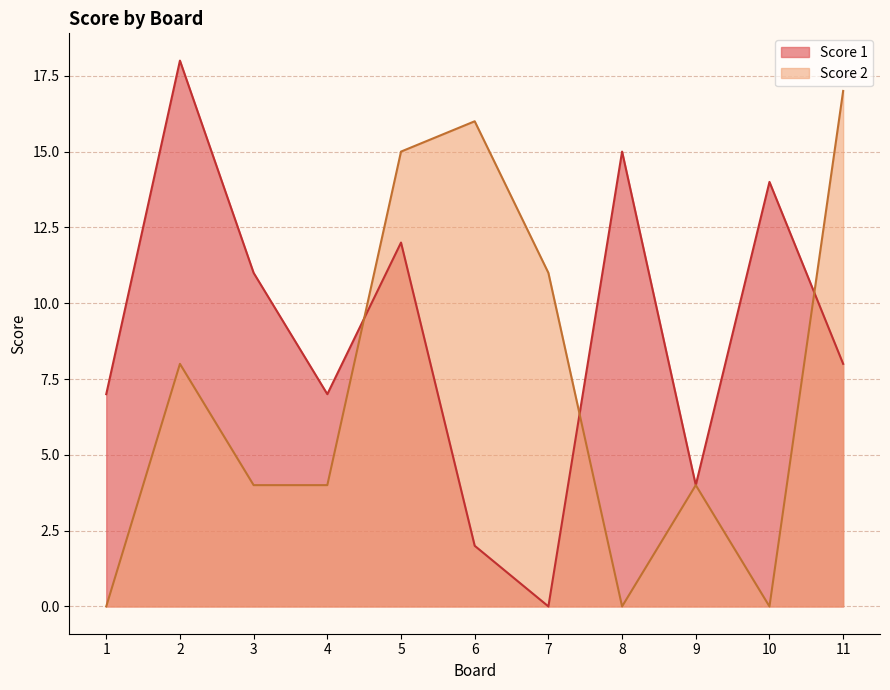

List the series in order of their overall mean, highest first.

Score 1, Score 2